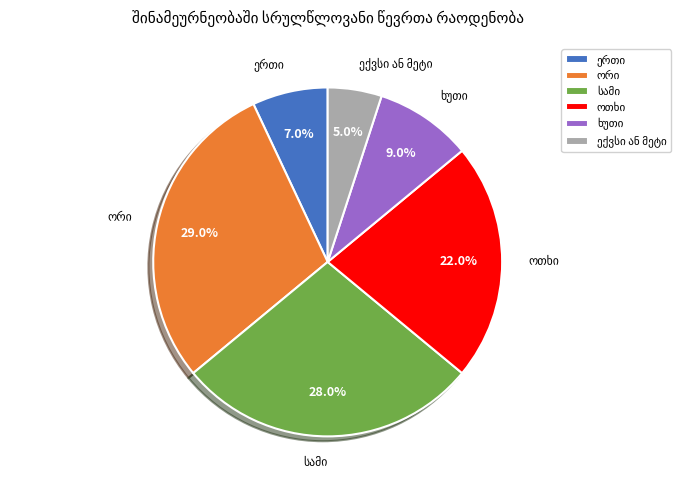

To the nearest percent, what is the average slice percentage?

17%